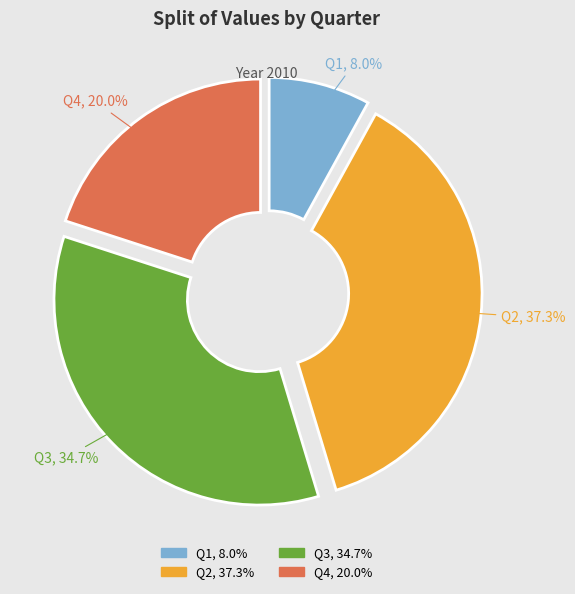

Approximately how many times larger is the value at Q1 compared to Q3?

0.2